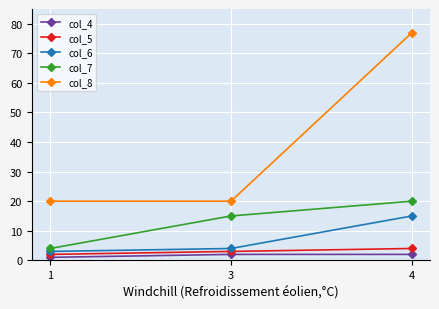

How many categories are shown in the chart?

3